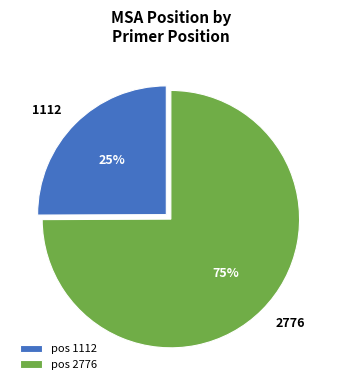

Count the number of slices in the pie.

2